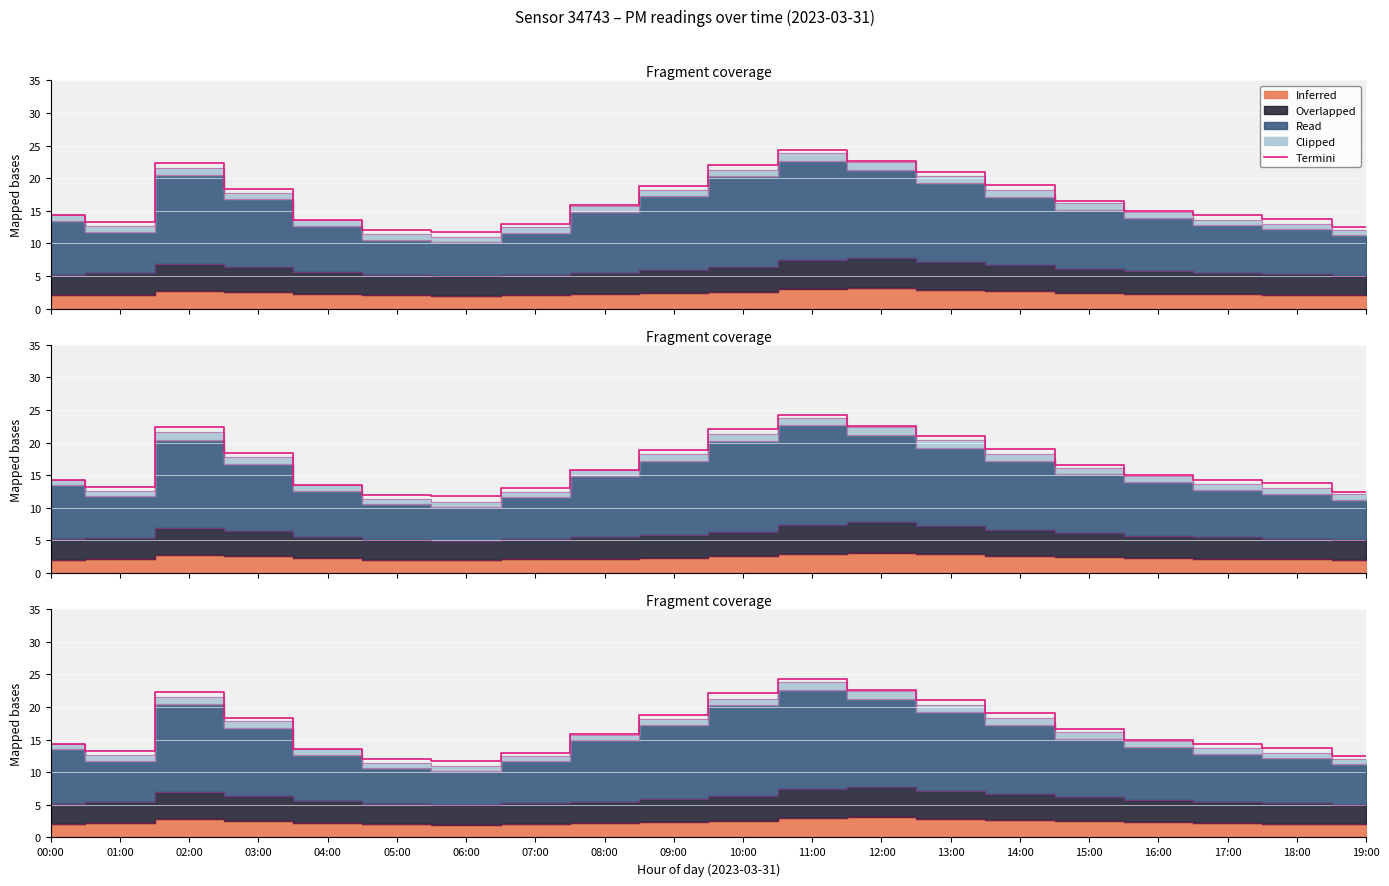

Reading left to right, list all the values displayed in this chart.

00:00=14.3	01:00=13.2	02:00=22.4	03:00=18.3	04:00=13.6	05:00=12.0	06:00=11.7	07:00=13.0	08:00=15.8	09:00=18.8	10:00=22.1	11:00=24.3	12:00=22.6	13:00=21.0	14:00=19.0	15:00=16.6	16:00=15.0	17:00=14.3	18:00=13.8	19:00=12.5